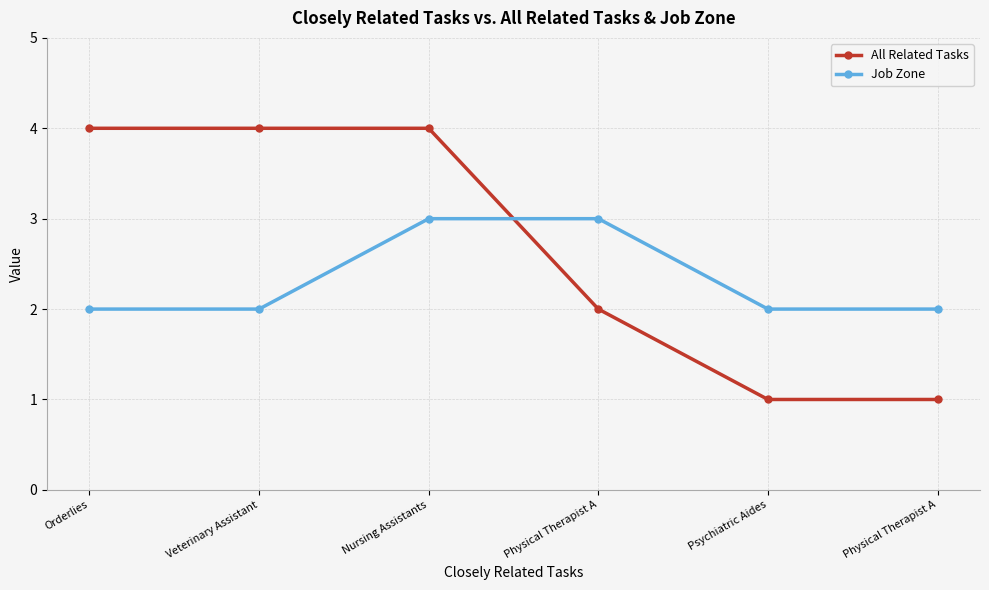

Between which two adjacent categories do Job Zone and All Related Tasks first intersect?

Nursing Assistants and Physical Therapist A